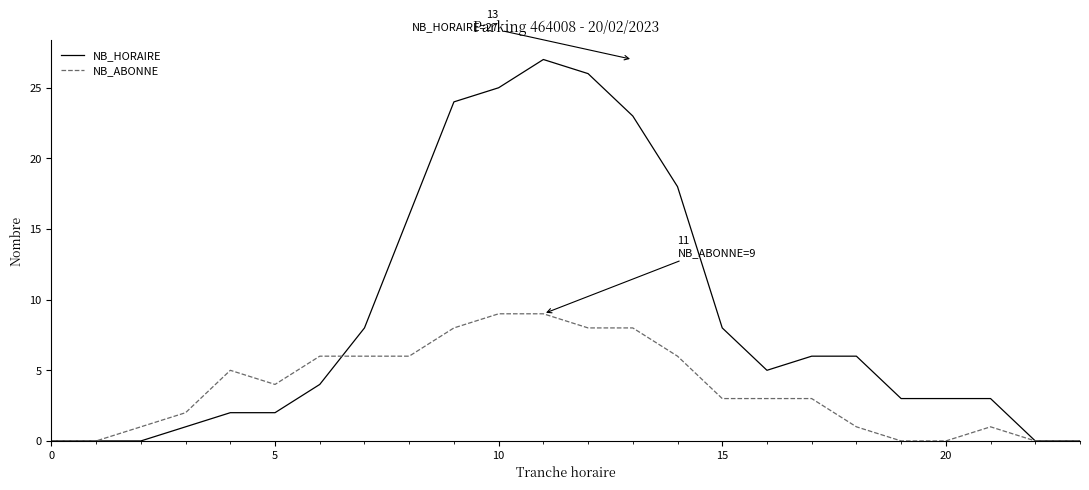

Rank the series by their maximum value, from lowest to highest.

NB_ABONNE, NB_HORAIRE